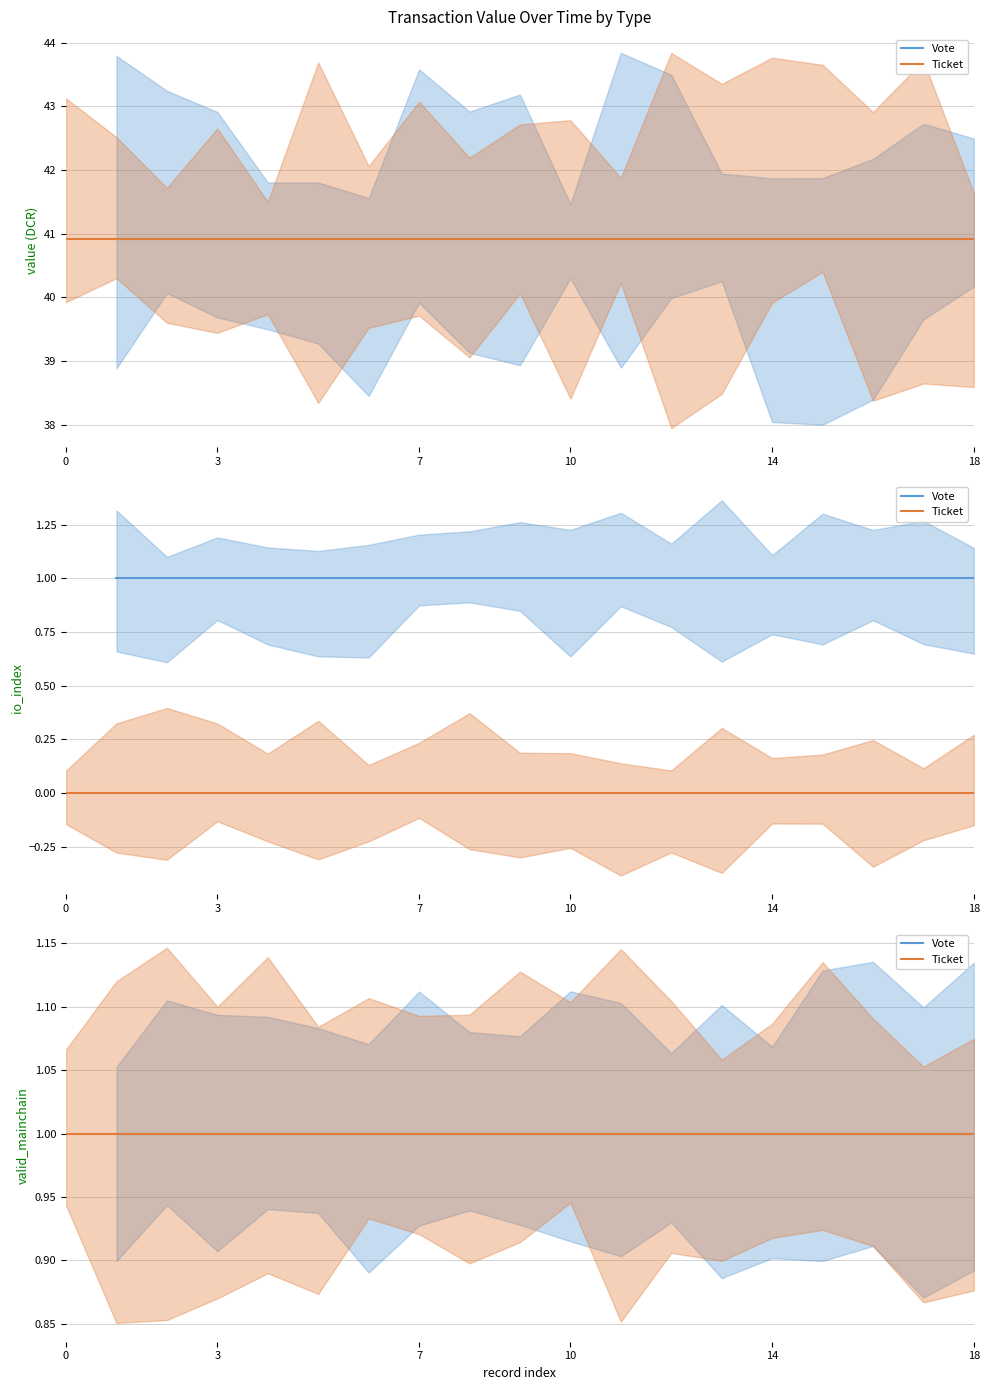

Is it true that Ticket equals 1.6 at 9?

False